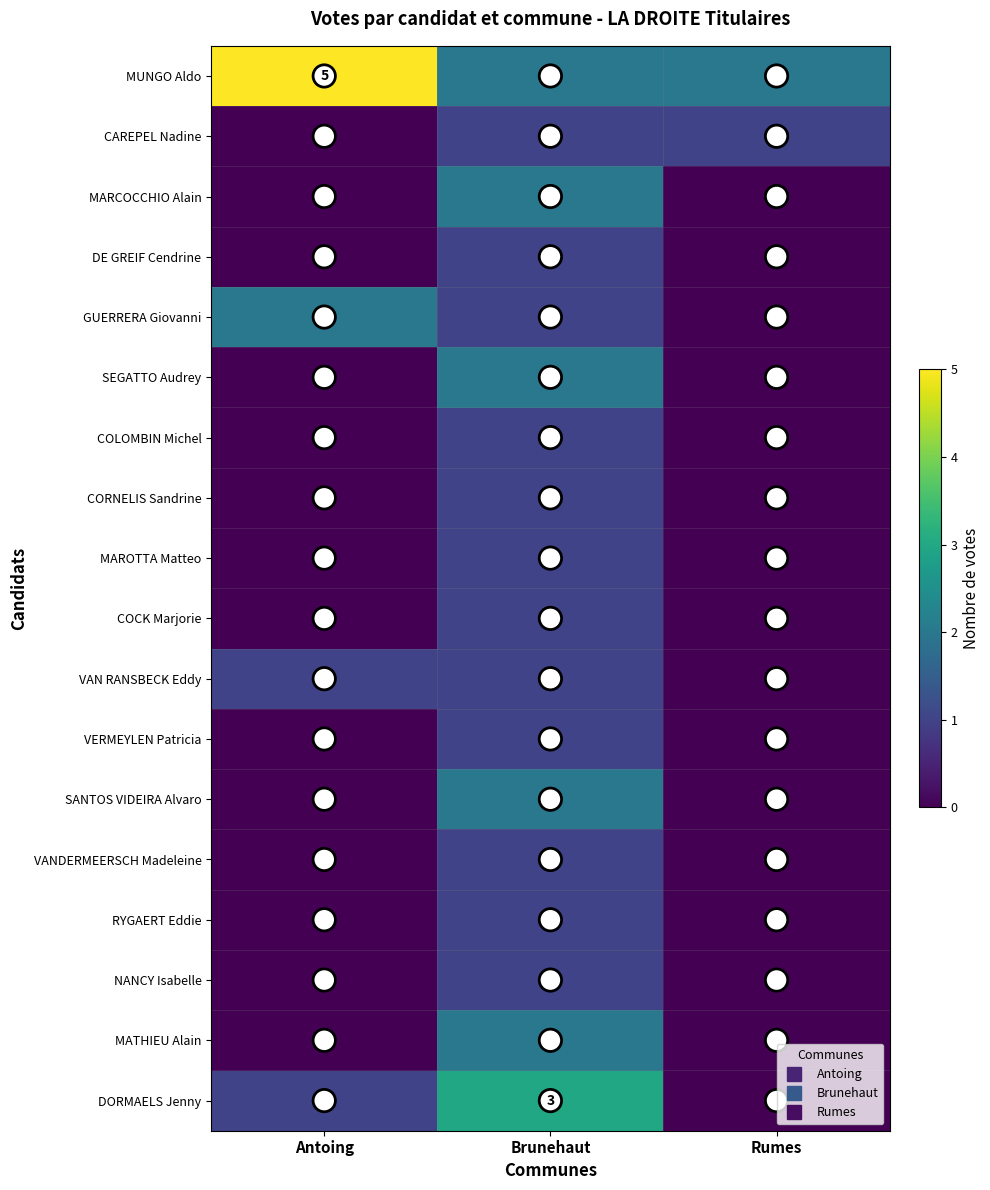

What is the maximum value shown in the chart?

5